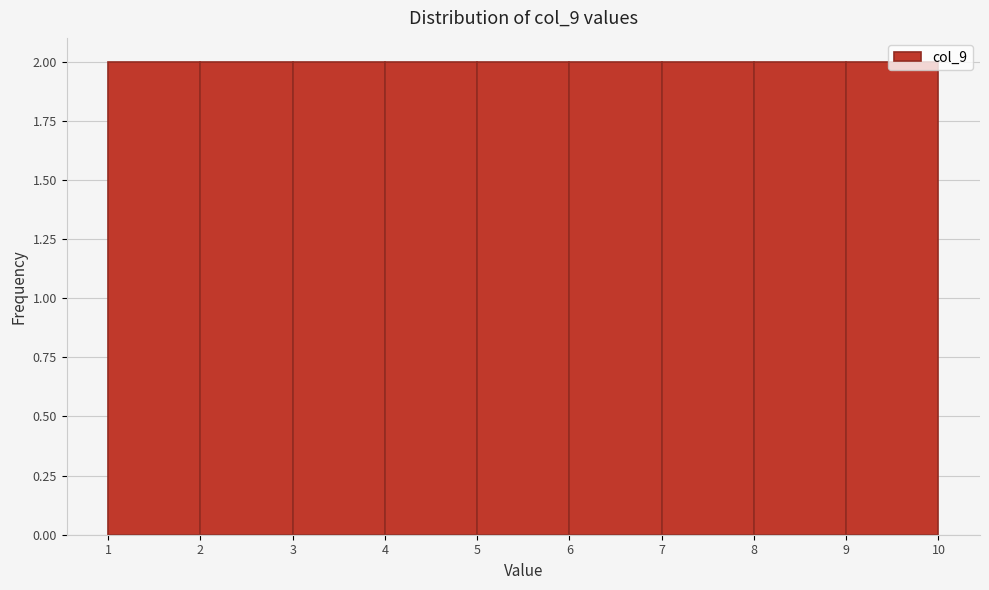

Reading left to right, transcribe this chart: for each bar, give the range it covers on the x-axis and its height. The values are not printed on the chart, so give them approximately, as read against the axis.

1 to 2: 2
2 to 3: 2
3 to 4: 2
4 to 5: 2
5 to 6: 2
6 to 7: 2
7 to 8: 2
8 to 9: 2
9 to 10: 2